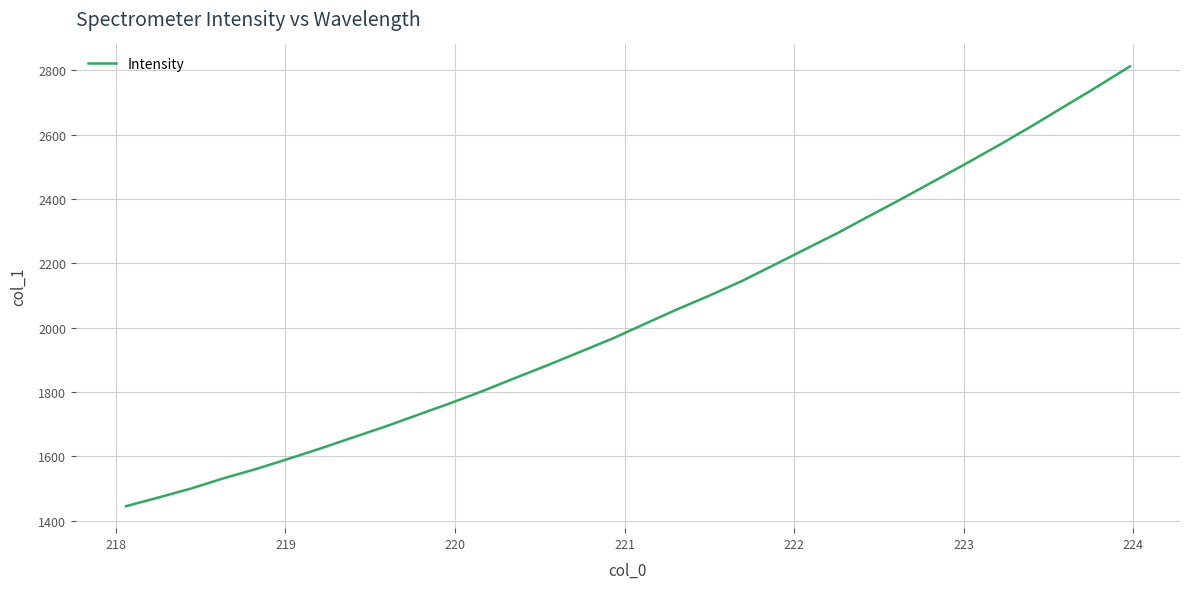

How many distinct data groups are displayed?

1